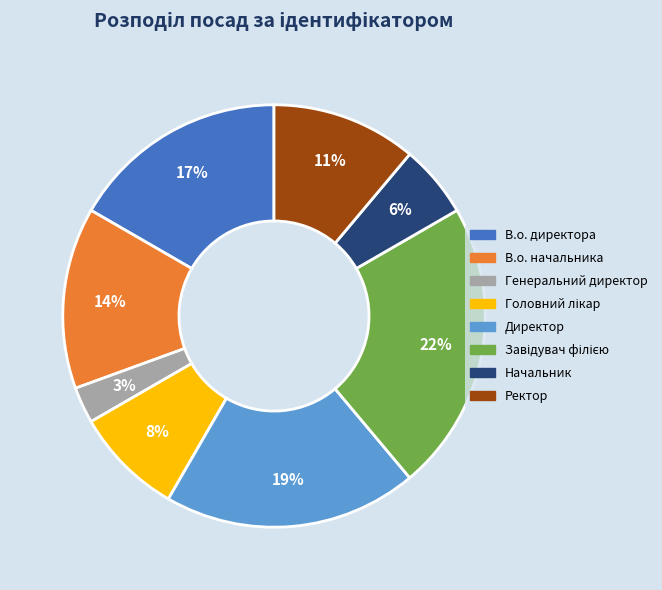

To the nearest percent, what portion does В.о. начальника represent?

14%